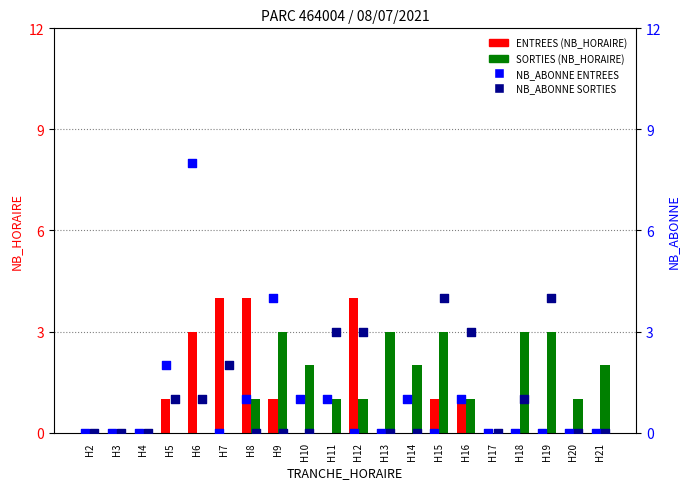

What is the total value across all series at H12?

8